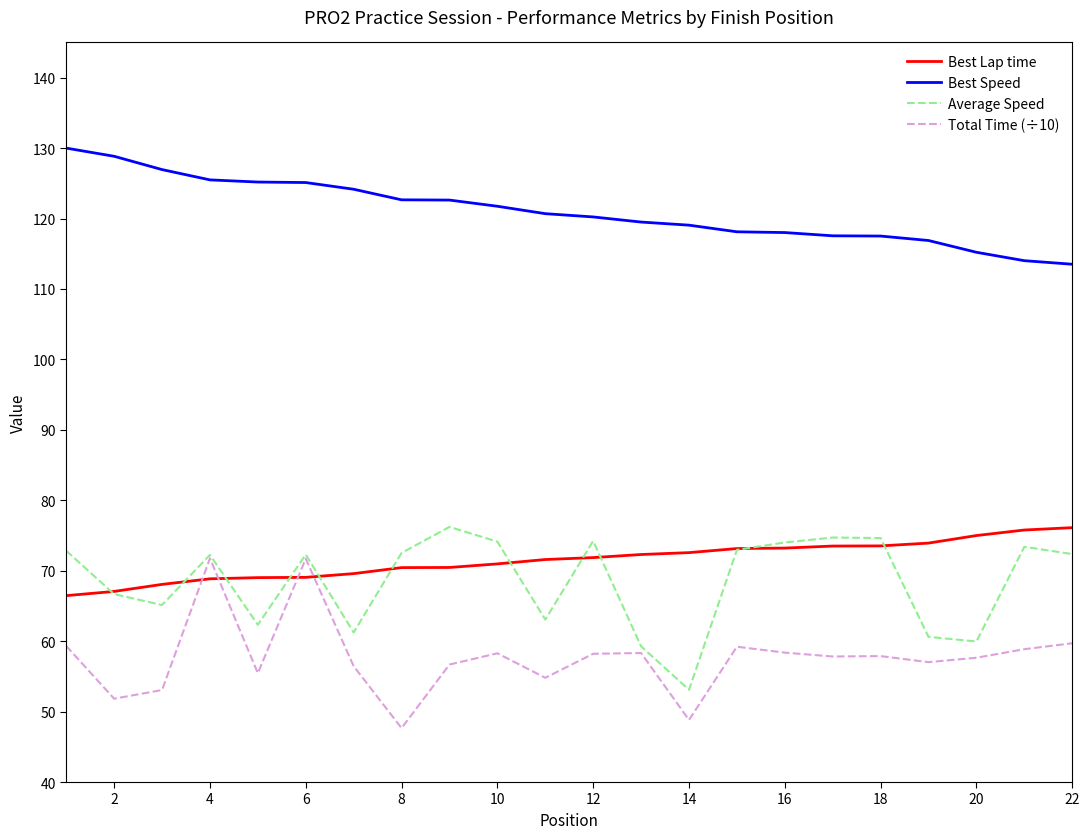

True or false: Best Lap time and Best Speed intersect in this chart.

False